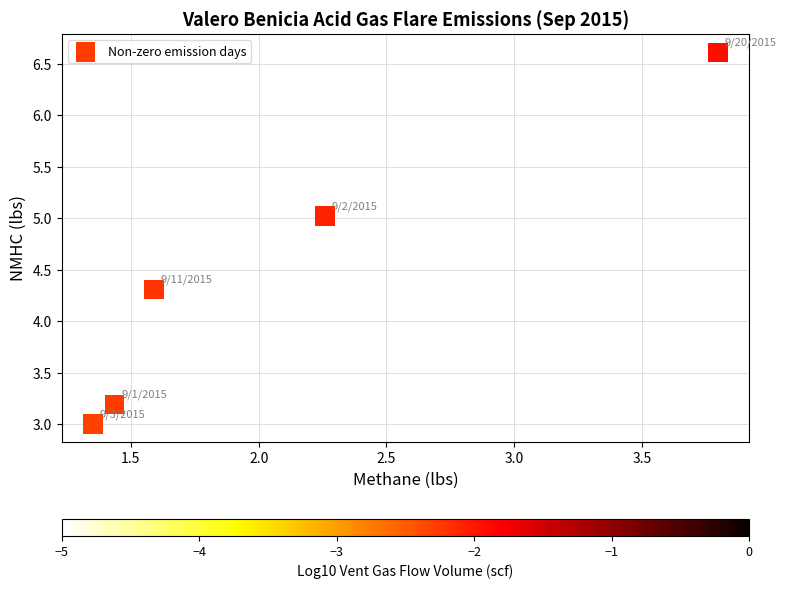

What Y value in the scatter plot is closest to 4?

4.3